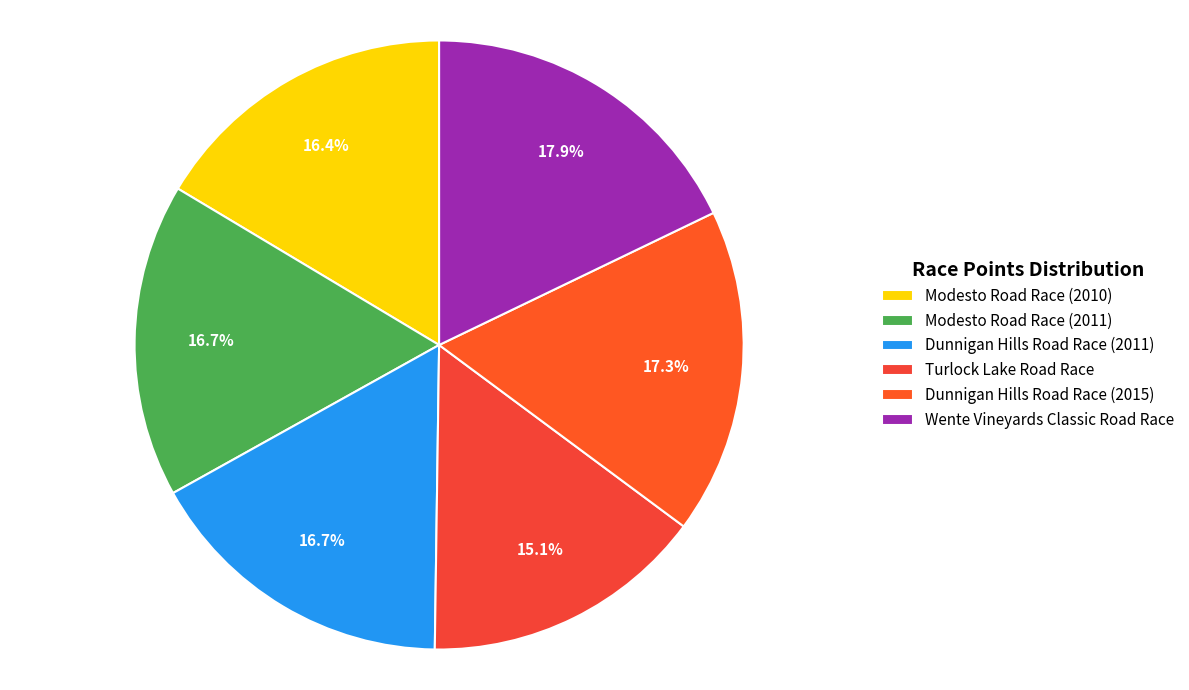

What is the smallest slice in the pie chart?

Turlock Lake Road Race